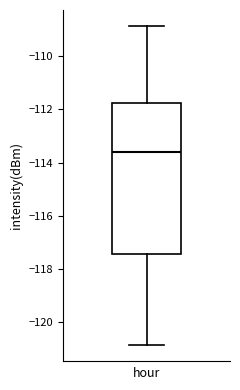

Transcribe this box plot: give where the median line is, the range the box spans, and where the two whiskers end, as read against the y-axis. The values are not printed on the chart, so give them approximately, as read against the axis.

median -113.6, box -117.4 to -111.8, whiskers -120.8 to -108.8